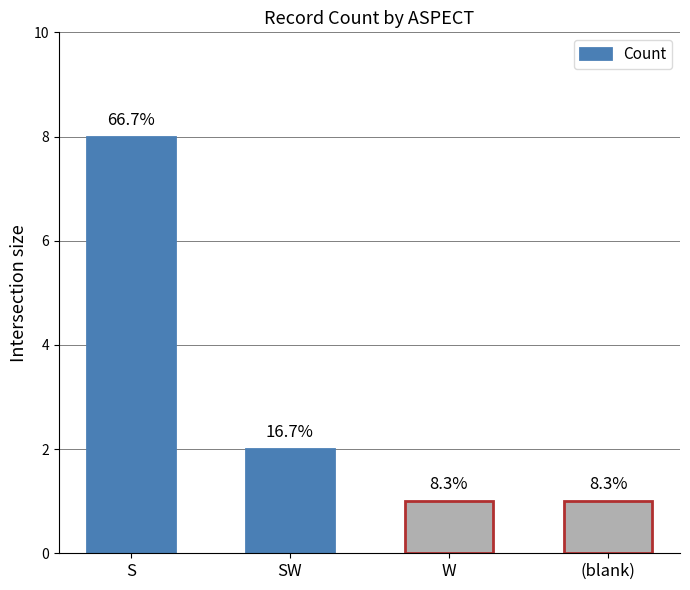

Are the bars horizontal?

No